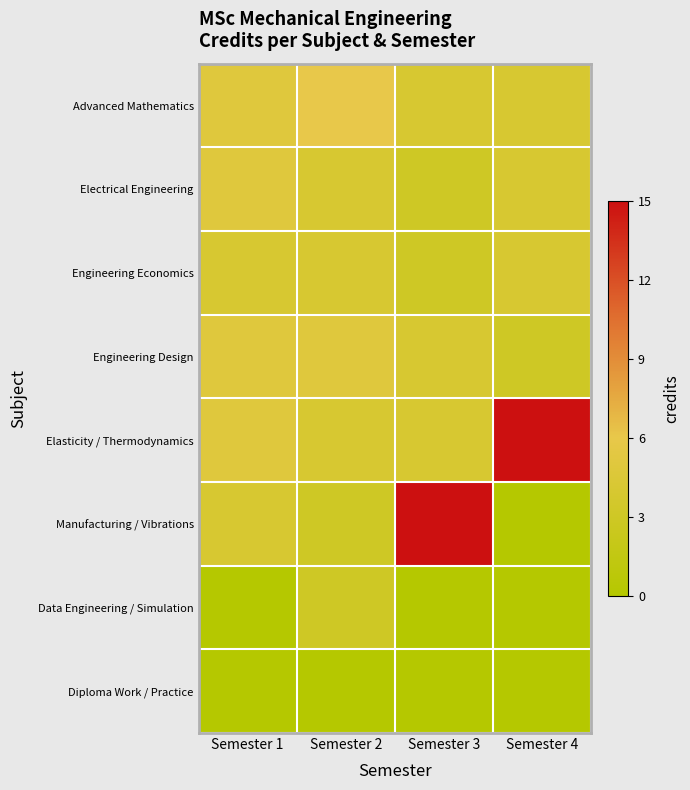

What is the total value across all series at Semester 3?

33